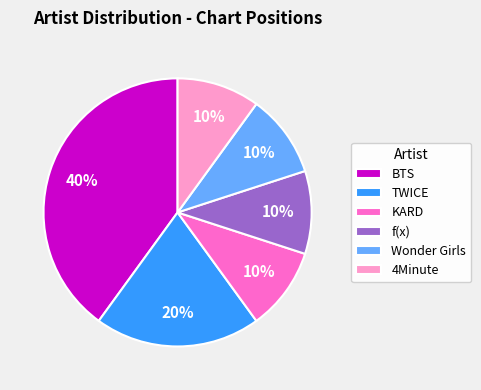

To the nearest percent, what is the combined percentage of f(x) and TWICE?

30%